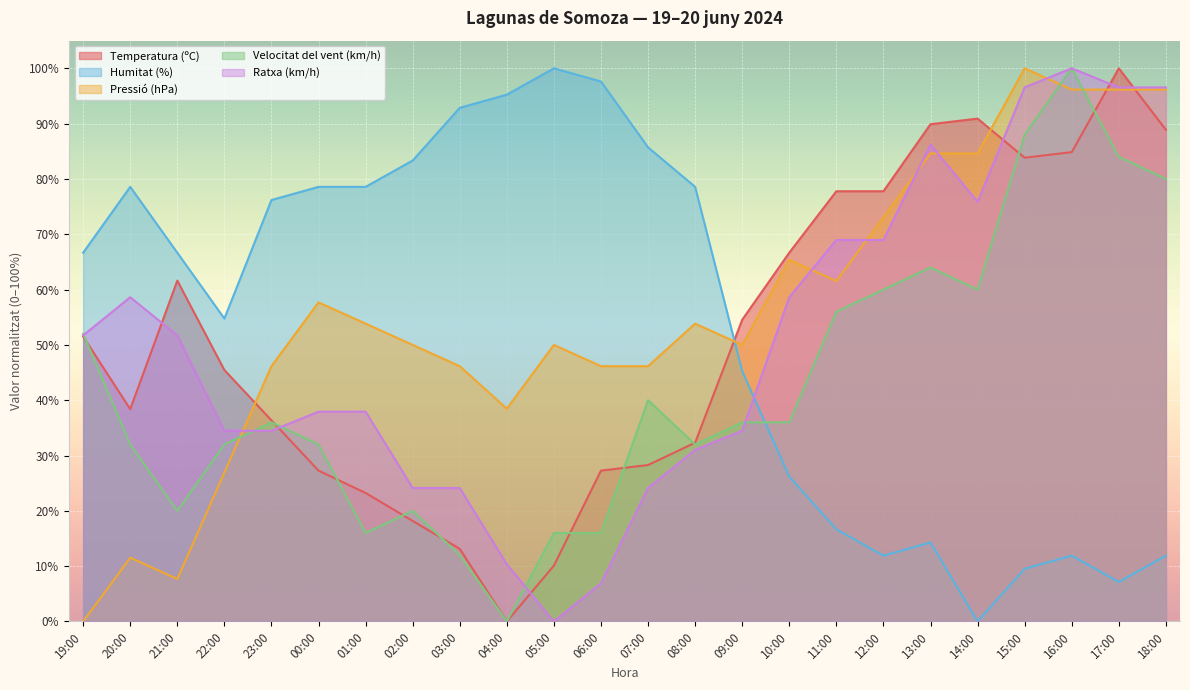

Reading right to left, transcribe all the data shown in this chart.

Temperatura (ºC): 18:00=88.9	17:00=100.0	16:00=84.8	15:00=83.8	14:00=90.9	13:00=89.9	12:00=77.8	11:00=77.8	10:00=66.7	09:00=54.5	08:00=32.3	07:00=28.3	06:00=27.3	05:00=10.1	04:00=0.0	03:00=13.1	02:00=18.2	01:00=23.2	00:00=27.3	23:00=36.4	22:00=45.5	21:00=61.6	20:00=38.4	19:00=51.5
Humitat (%): 18:00=11.9	17:00=7.1	16:00=11.9	15:00=9.5	14:00=0.0	13:00=14.3	12:00=11.9	11:00=16.7	10:00=26.2	09:00=45.2	08:00=78.6	07:00=85.7	06:00=97.6	05:00=100.0	04:00=95.2	03:00=92.9	02:00=83.3	01:00=78.6	00:00=78.6	23:00=76.2	22:00=54.8	21:00=66.7	20:00=78.6	19:00=66.7
Pressió (hPa): 18:00=96.2	17:00=96.2	16:00=96.2	15:00=100.0	14:00=84.6	13:00=84.6	12:00=73.1	11:00=61.5	10:00=65.4	09:00=50.0	08:00=53.8	07:00=46.2	06:00=46.2	05:00=50.0	04:00=38.5	03:00=46.2	02:00=50.0	01:00=53.8	00:00=57.7	23:00=46.2	22:00=26.9	21:00=7.7	20:00=11.5	19:00=0.0
Velocitat del vent (km/h): 18:00=80.0	17:00=84.0	16:00=100.0	15:00=88.0	14:00=60.0	13:00=64.0	12:00=60.0	11:00=56.0	10:00=36.0	09:00=36.0	08:00=32.0	07:00=40.0	06:00=16.0	05:00=16.0	04:00=0.0	03:00=12.0	02:00=20.0	01:00=16.0	00:00=32.0	23:00=36.0	22:00=32.0	21:00=20.0	20:00=32.0	19:00=52.0
Ratxa (km/h): 18:00=96.6	17:00=96.6	16:00=100.0	15:00=96.6	14:00=75.9	13:00=86.2	12:00=69.0	11:00=69.0	10:00=58.6	09:00=34.5	08:00=31.0	07:00=24.1	06:00=6.9	05:00=0.0	04:00=10.3	03:00=24.1	02:00=24.1	01:00=37.9	00:00=37.9	23:00=34.5	22:00=34.5	21:00=51.7	20:00=58.6	19:00=51.7